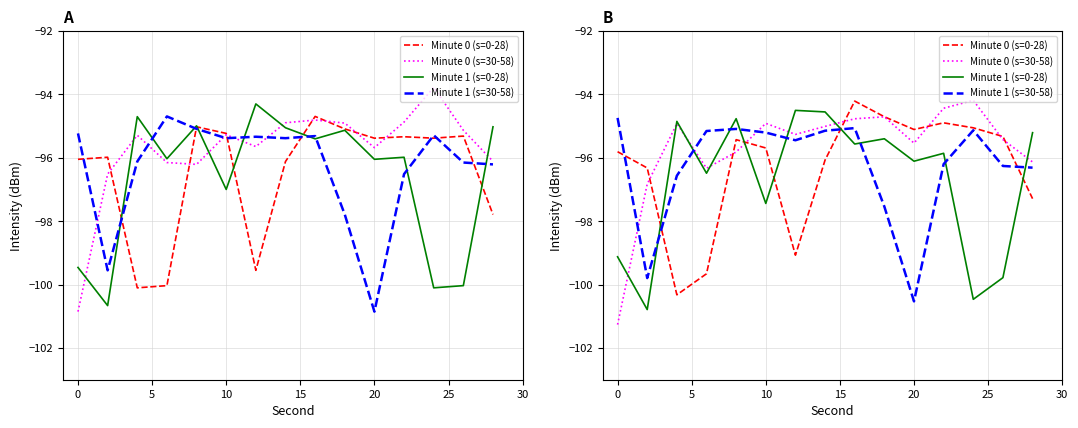

The value of Minute 0 (s=0-28) at 25 is -163.4. True or false?

False